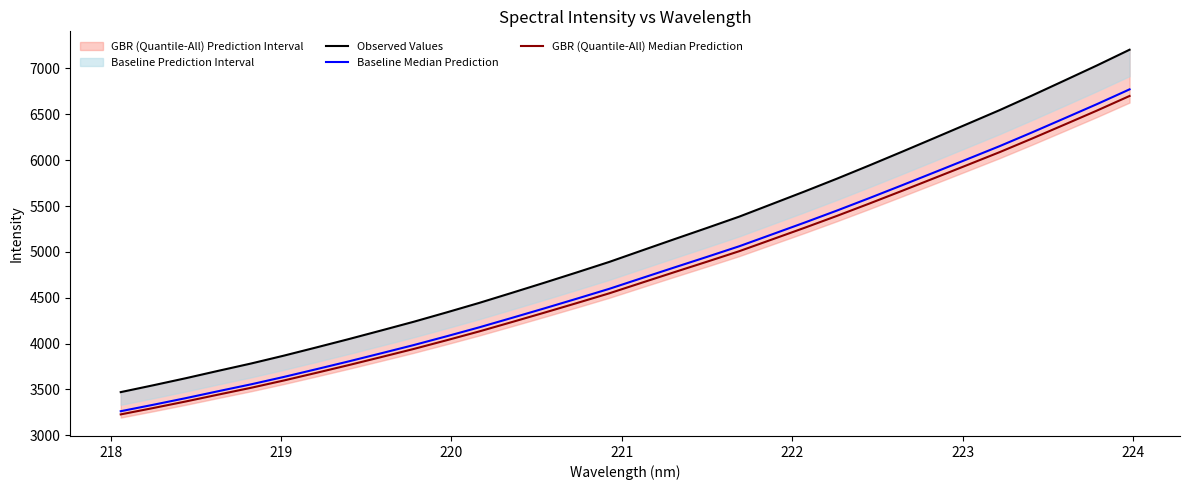

What is the value of the Observed Values point at the 11th from the left?

4339.5